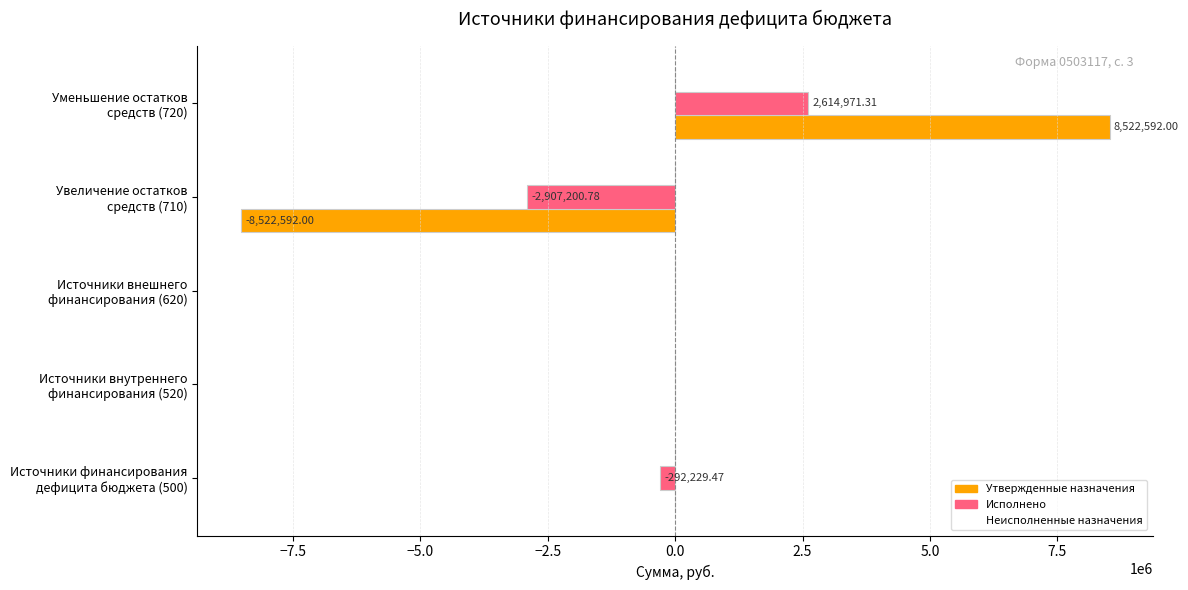

Which series has the largest total across all categories?

Утвержденные назначения